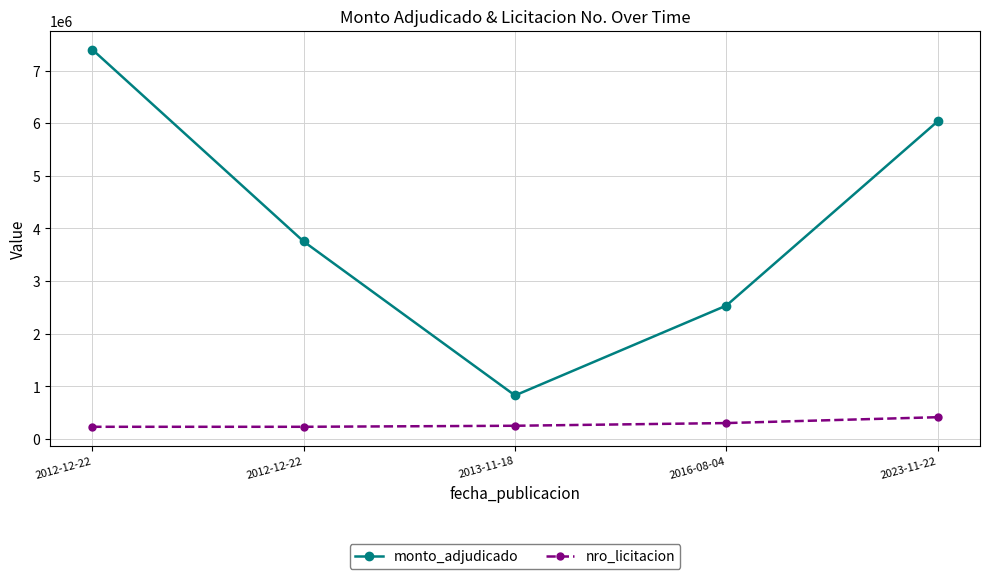

Is the value of nro_licitacion at 2012-12-22 greater than the value of monto_adjudicado at 2013-11-18?

No